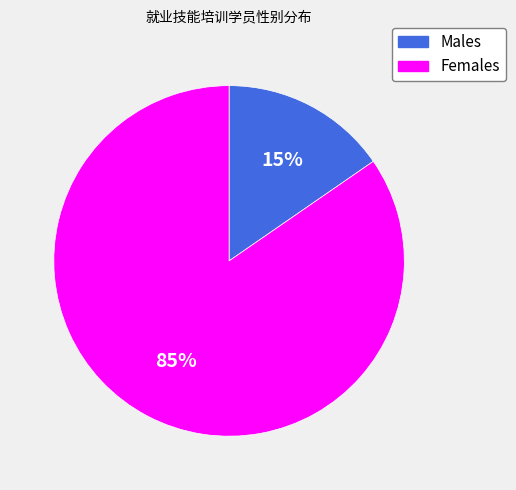

Which slice is the smallest?

Males